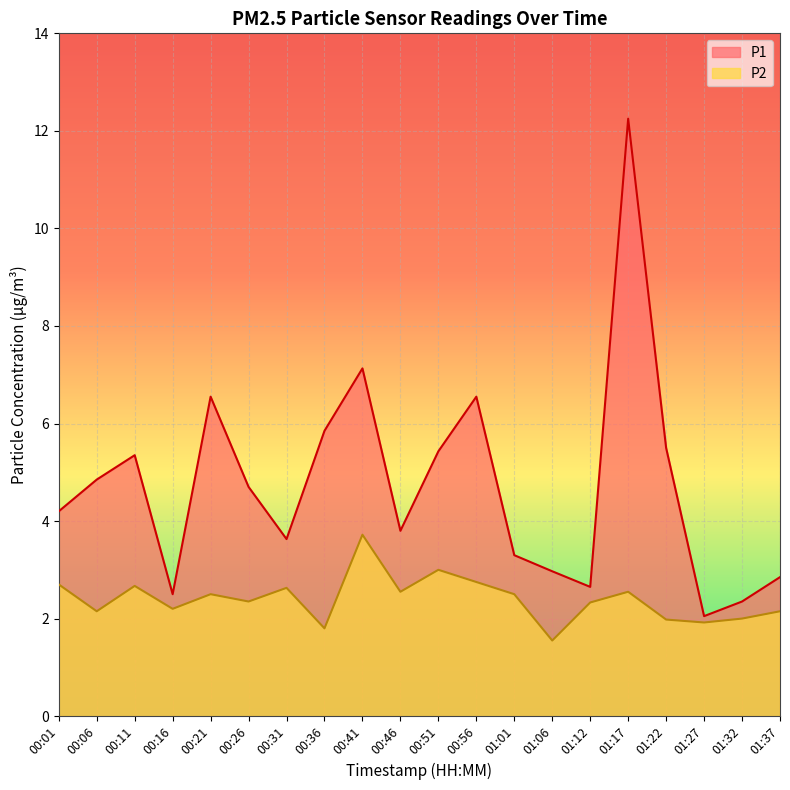

How many interior local valleys does the P1 series have?

5